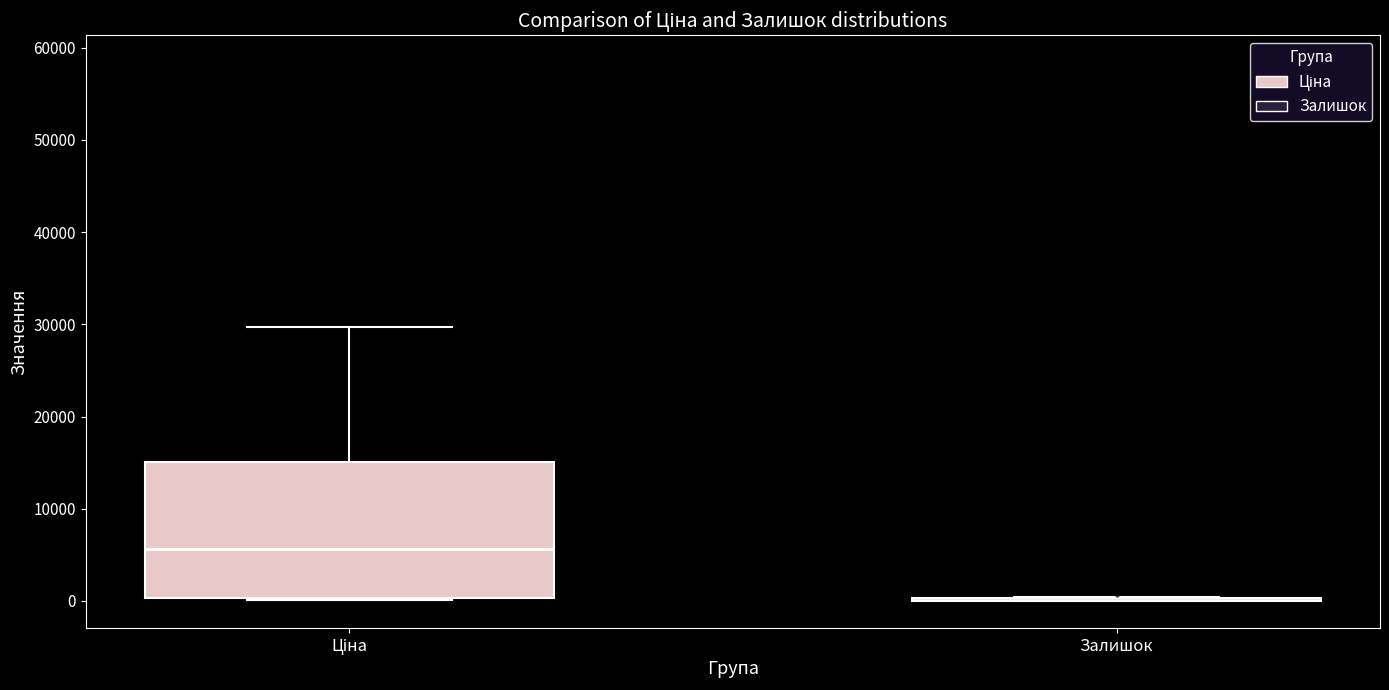

Reading left to right, read every box against the y-axis: the position of its median line, the range the box covers, and the ends of its whiskers. The values are not printed on the chart, so give them approximately, as read against the axis.

Ціна: median 6000, box 0 to 15000, whiskers 0 to 30000
Залишок: box collapsed to a line at 0, whiskers 0 to 0